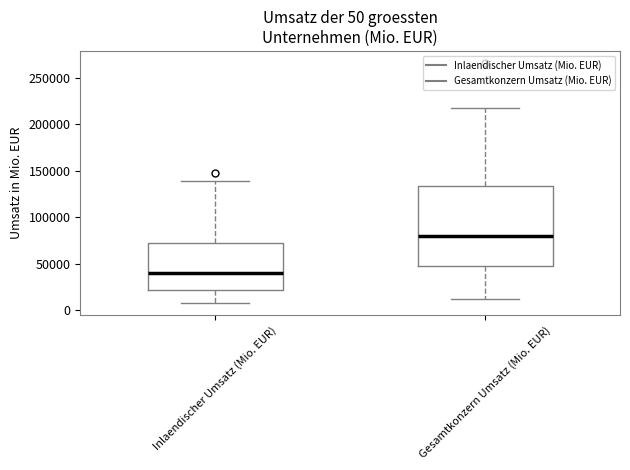

Which box is the tallest, from its lower edge to its upper edge?

Gesamtkonzern Umsatz (Mio. EUR)